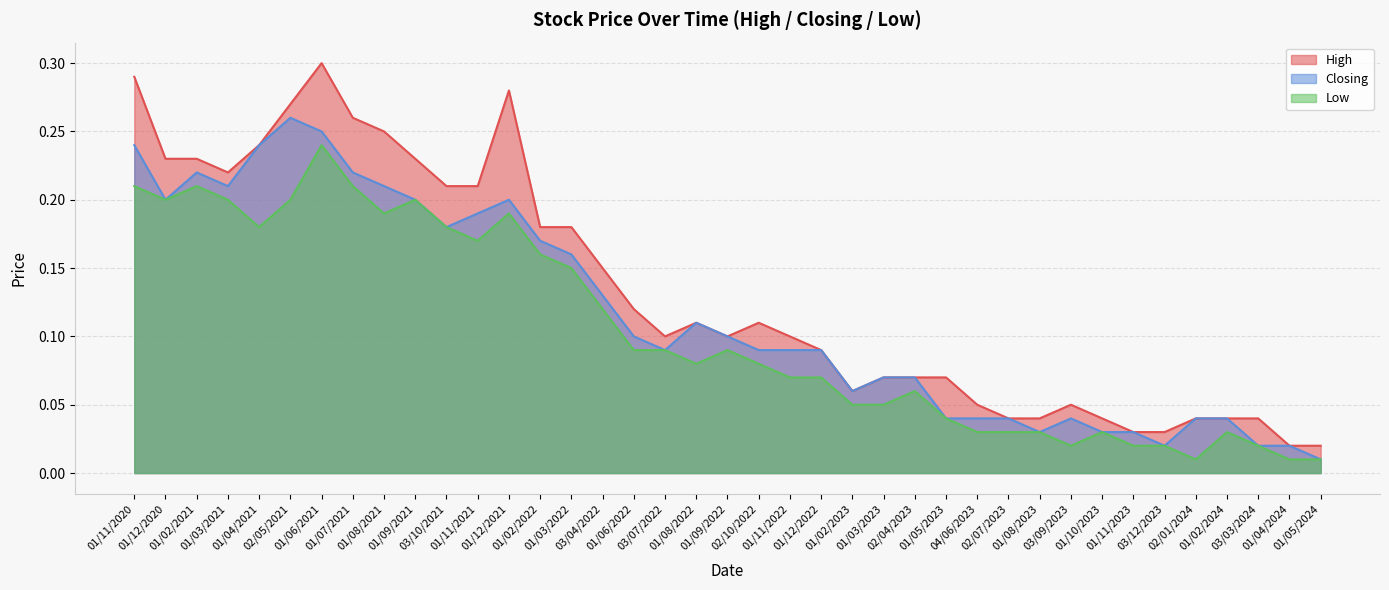

True or false: Low and High cross at least once.

False